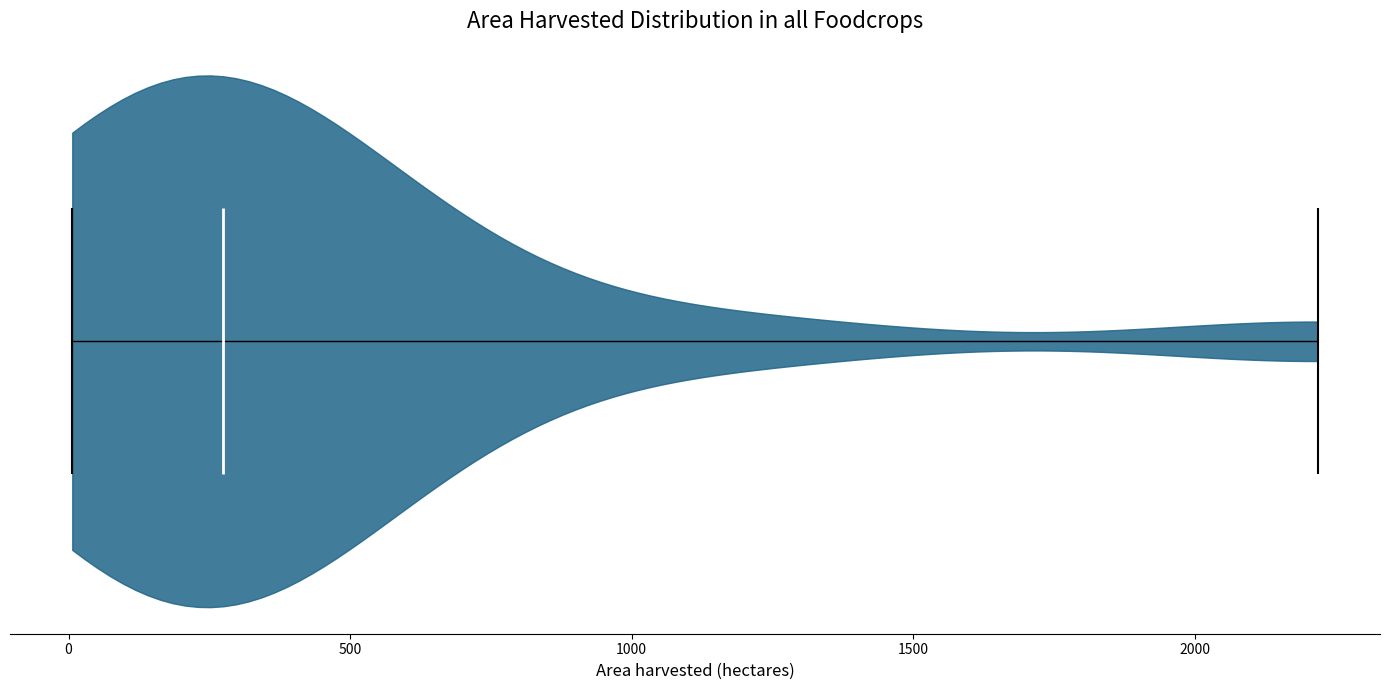

Read this violin plot against the x-axis: where its median line is, and the lowest and highest points the violin reaches. The values are not printed on the chart, so give them approximately, as read against the axis.

median line 250, lowest point 0, highest point 2200